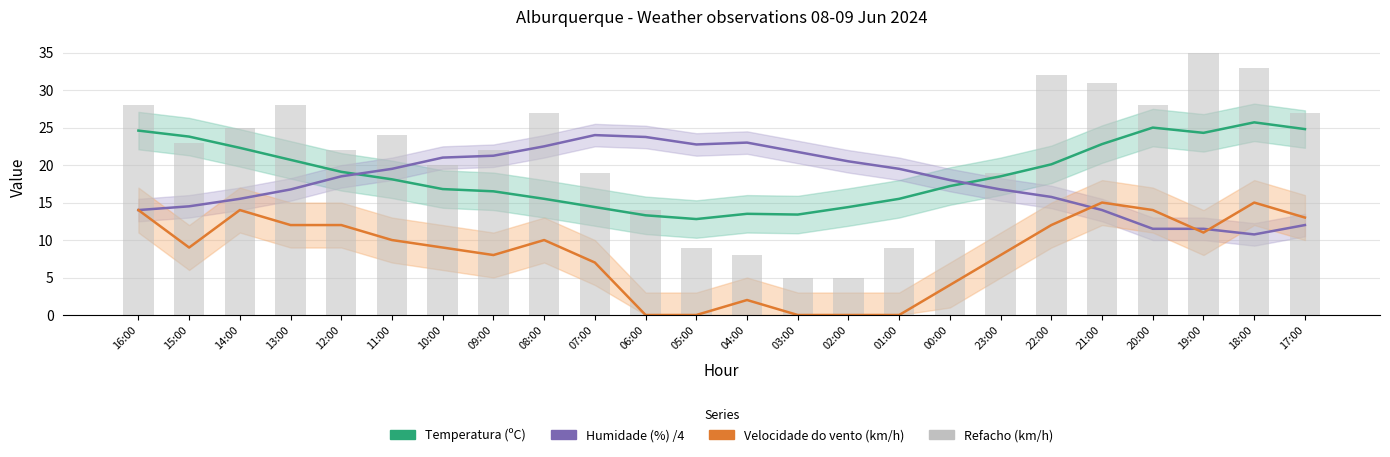

Read the Velocidade do vento (km/h) value at 08:00.

10.0